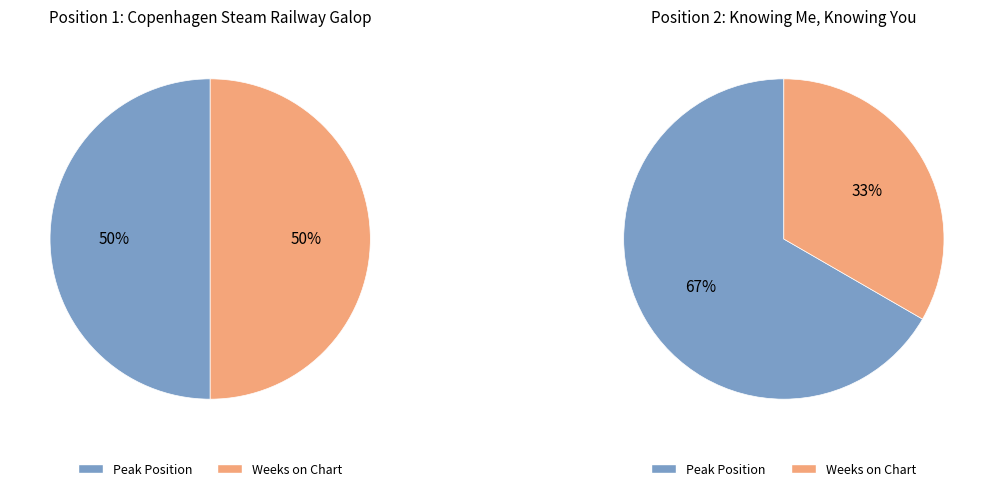

What percentage is NOT represented by Weeks on Chart?

50.0%